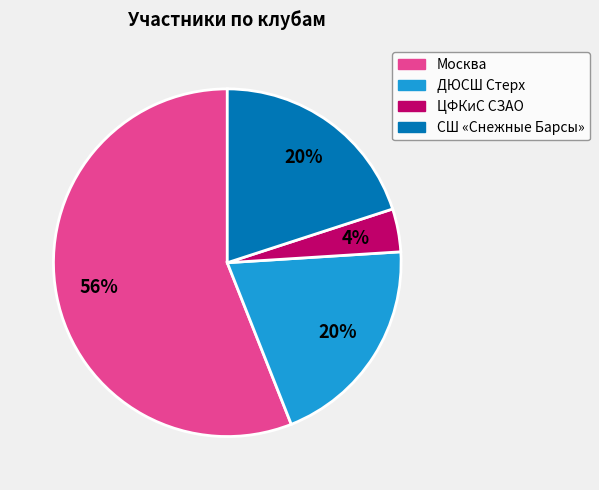

To the nearest percent, what is the combined percentage of ДЮСШ Стерх and ЦФКиС СЗАО?

24%